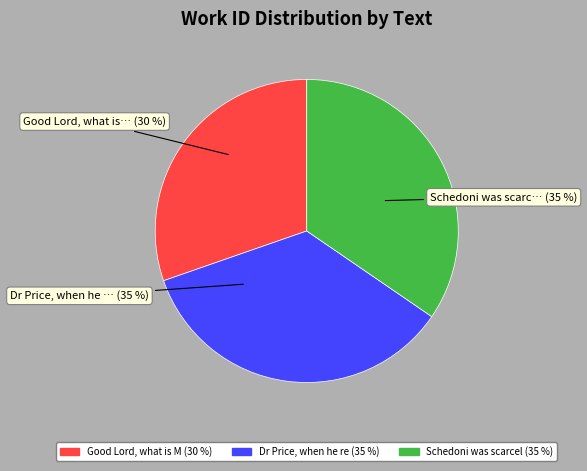

Does any single category account for the majority?

No